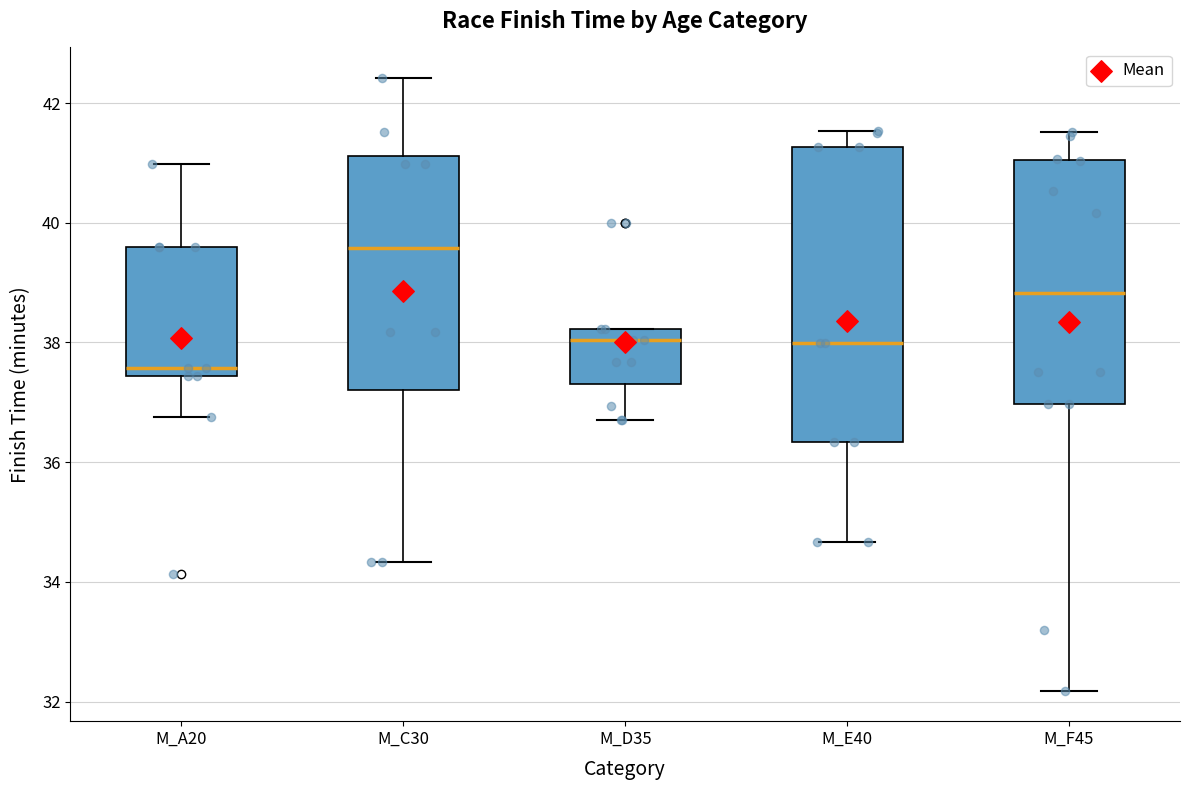

Which box has the lowest median line?

M_A20